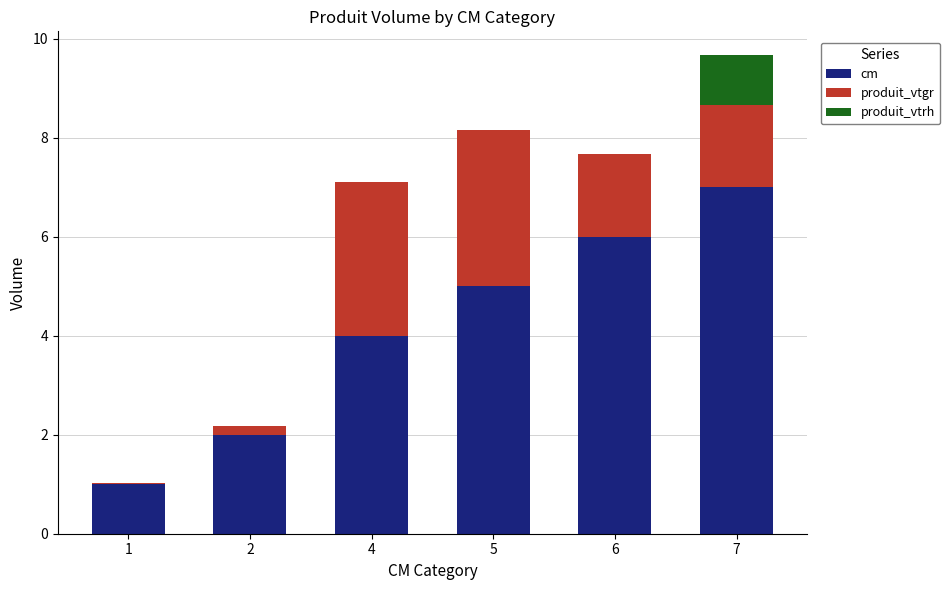

Are the bars horizontal?

No